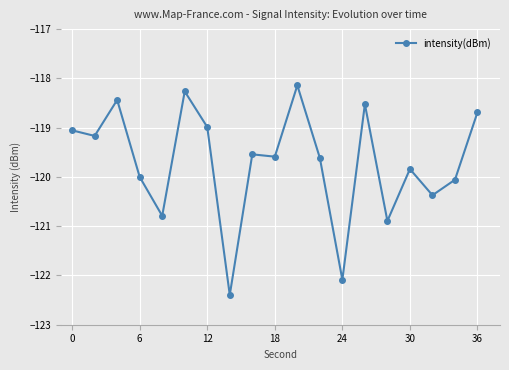

What is the value of the 7th point from the left?

-119.0